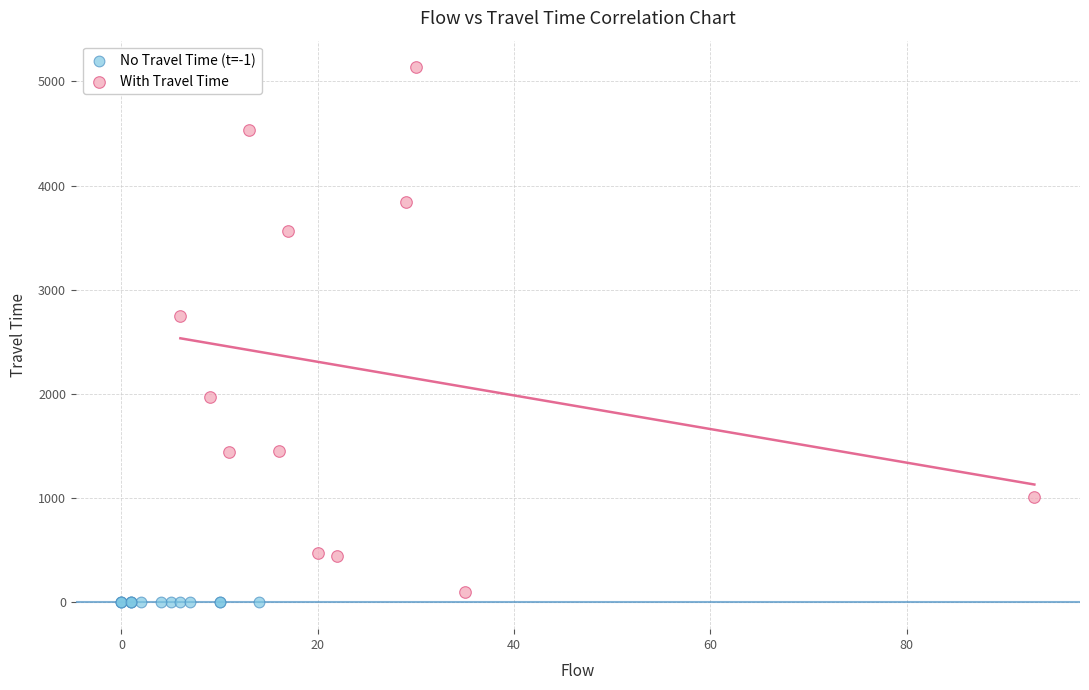

Which series reaches the maximum Y coordinate?

With Travel Time